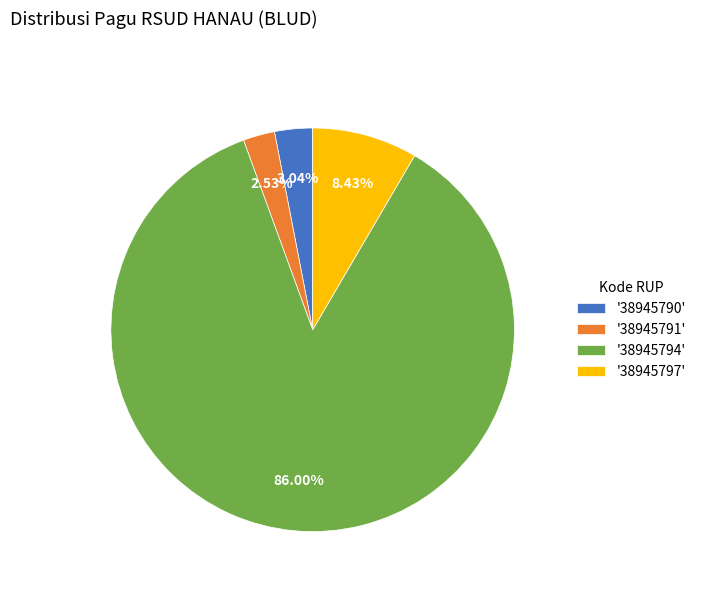

Which slice represents more than half of the pie?

'38945794'